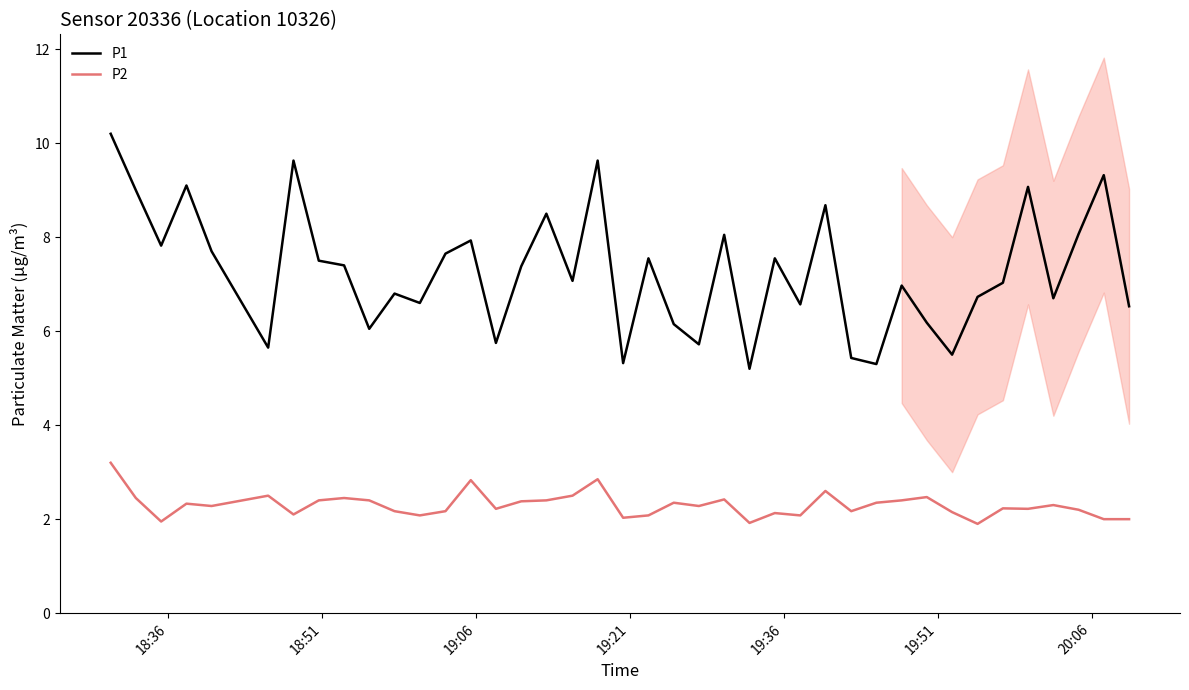

Reading right to left, extract all data points from this chart.

P1: 6.5	9.3	8.1	6.7	9.1	7.0	6.7	5.5	6.2	7.0	5.3	5.4	8.7	6.6	7.5	5.2	8.1	5.7	6.2	7.5	5.3	9.6	7.1	8.5	7.4	5.8	7.9	7.7	6.6	6.8	6.0	7.4	7.5	9.6	5.7	7.7	9.1	7.8	9.0	10.2
P2: 2.0	2.0	2.2	2.3	2.2	2.2	1.9	2.1	2.5	2.4	2.4	2.2	2.6	2.1	2.1	1.9	2.4	2.3	2.4	2.1	2.0	2.9	2.5	2.4	2.4	2.2	2.8	2.2	2.1	2.2	2.4	2.5	2.4	2.1	2.5	2.3	2.3	1.9	2.5	3.2